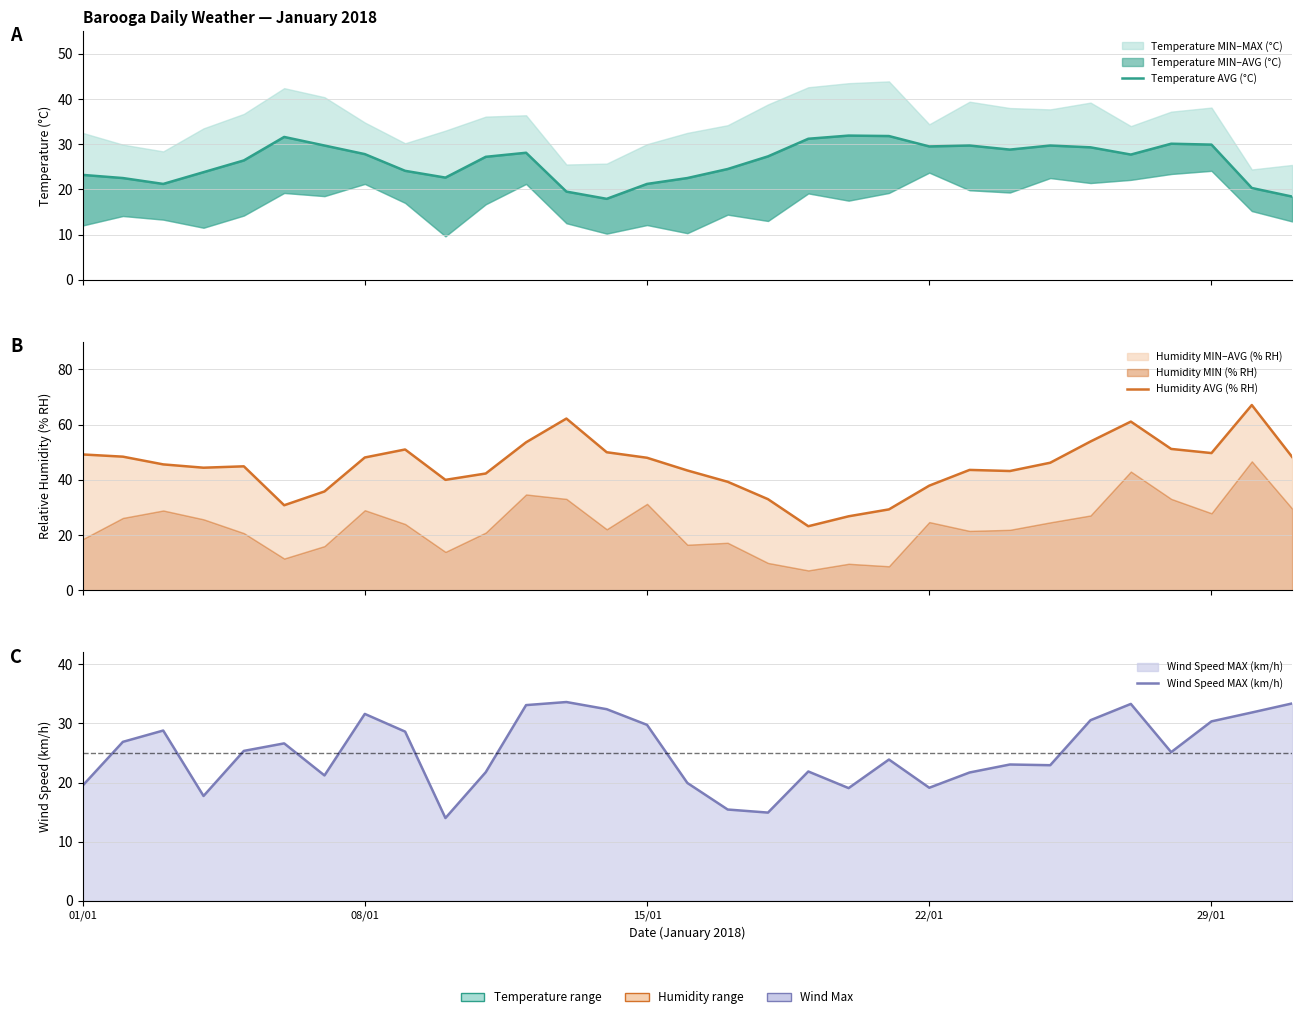

True or false: Humidity AVG (% RH) has more than 2 points higher than both neighbors.

True